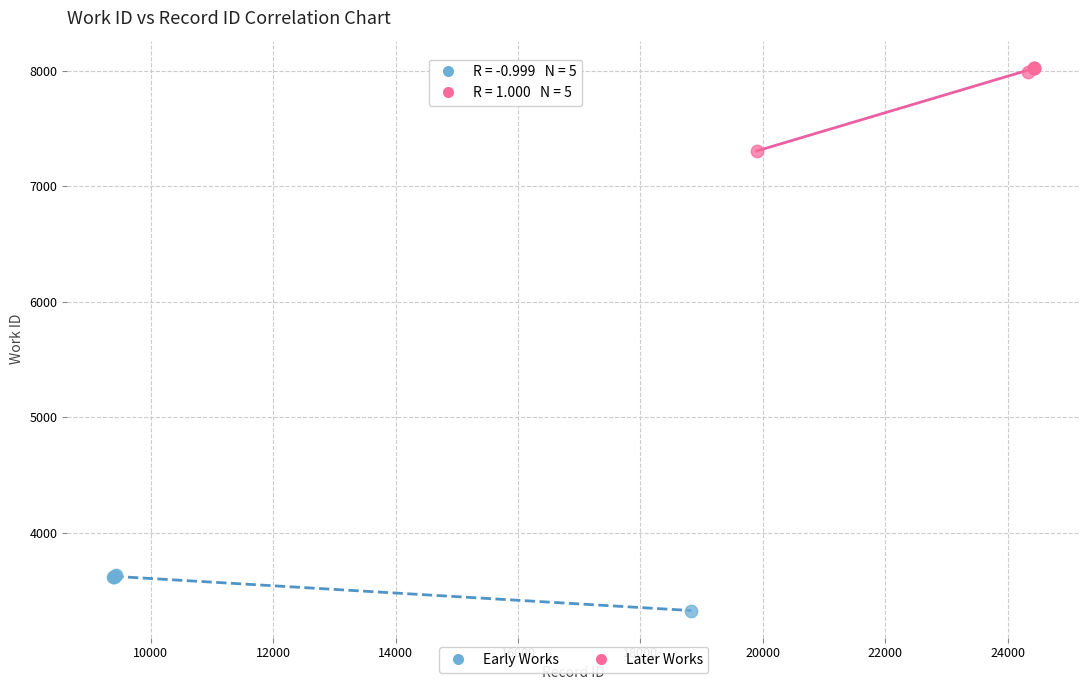

Which series reaches the minimum Y coordinate?

Early Works